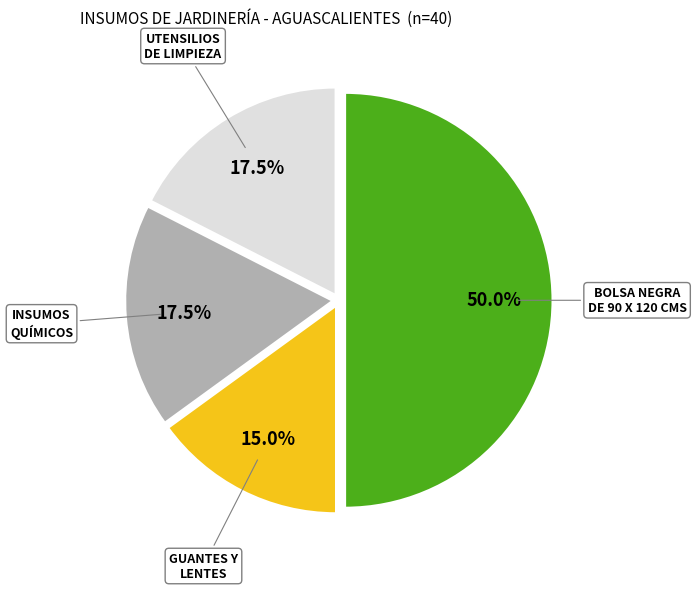

Count the number of slices in the pie.

4